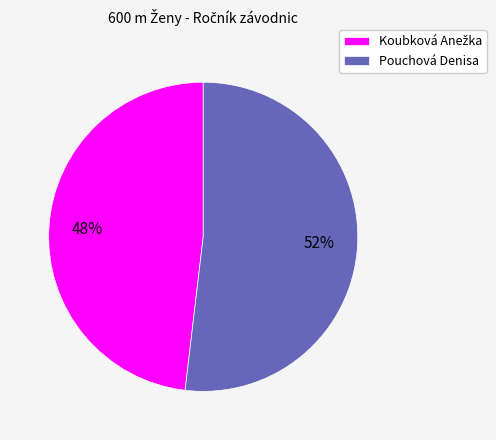

True or false: Pouchová Denisa accounts for 52% of the total.

True